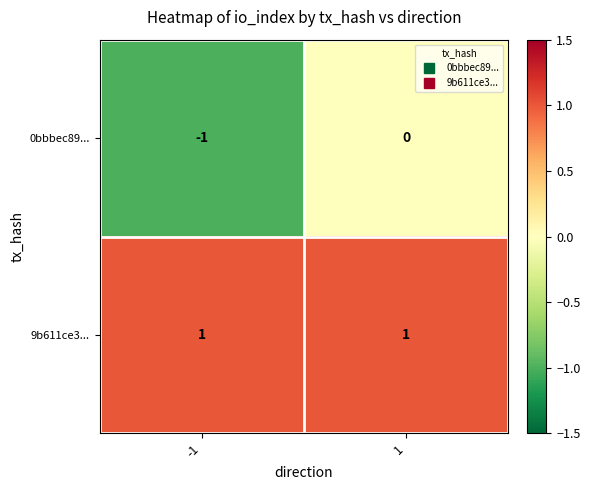

The value of 9b611ce3... at 1 is 1. True or false?

True